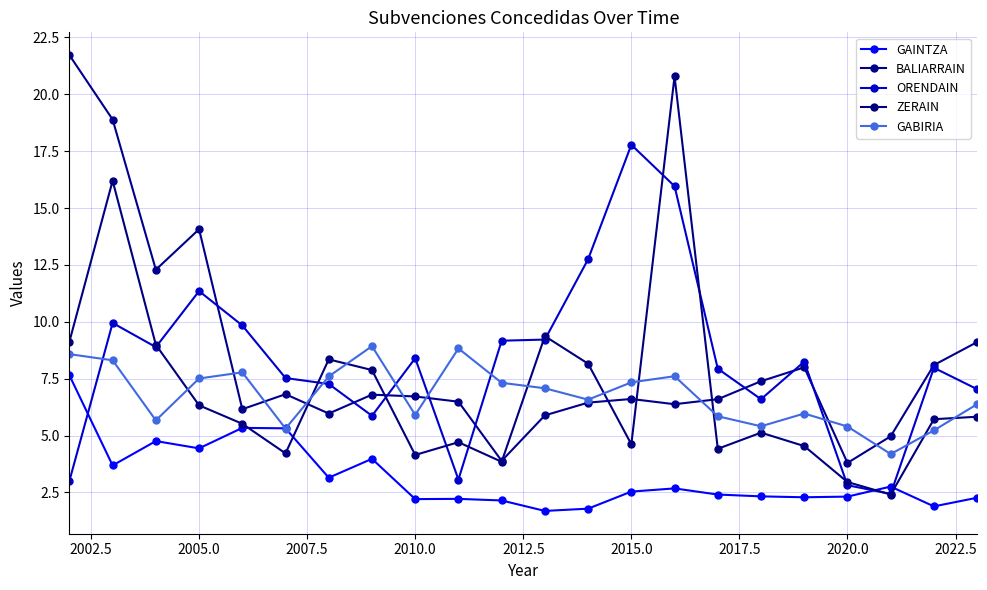

How many times do GABIRIA and GAINTZA cross each other?

2